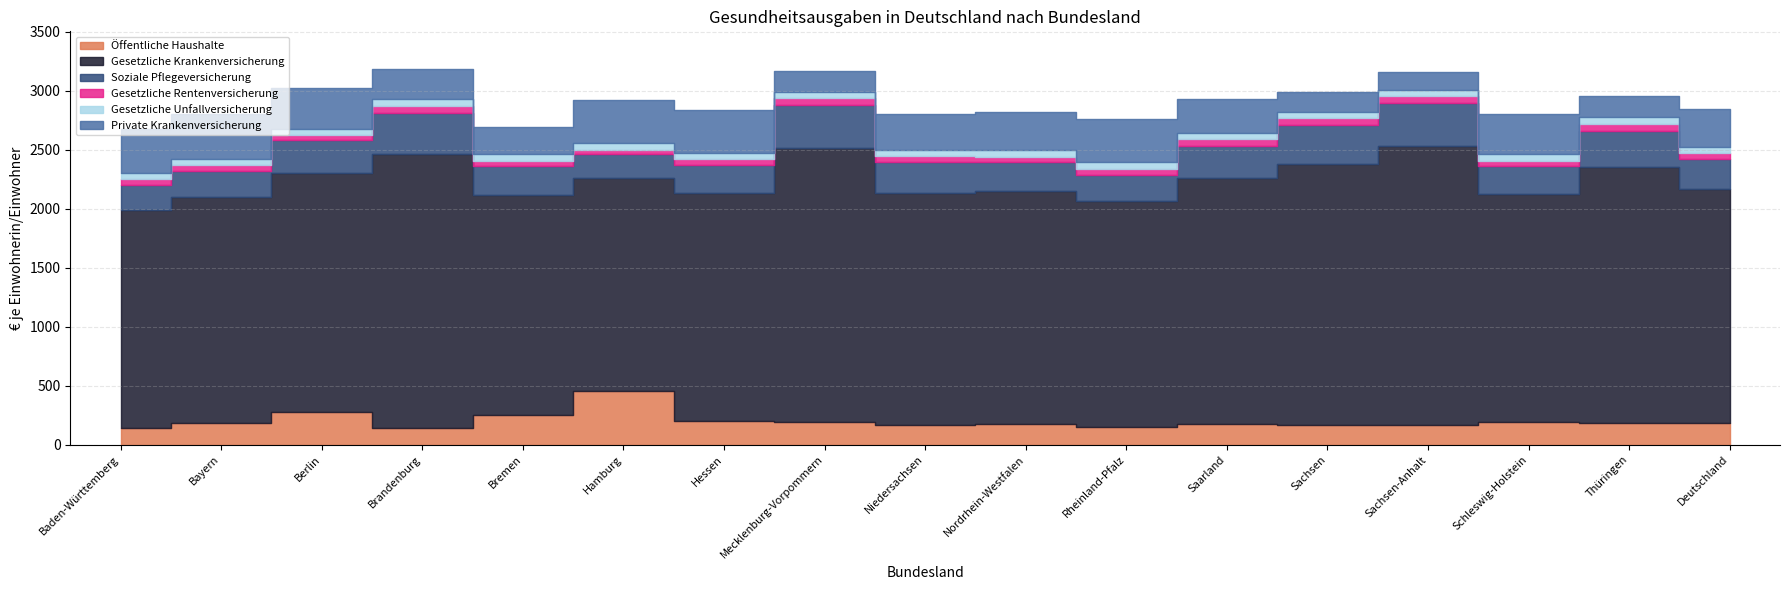

Reading left to right, what are all the values shown in this chart?

Öffentliche Haushalte: 145	184	273	137	251	451	200	193	167	172	153	178	164	164	193	187	182
Gesetzliche Krankenversicherung: 1847	1912	2027	2323	1864	1810	1935	2322	1965	1979	1912	2081	2217	2364	1932	2170	1987
Soziale Pflegeversicherung: 207	219	278	354	245	199	236	365	260	245	222	275	328	368	237	298	251
Gesetzliche Rentenversicherung: 51	52	44	56	44	37	46	56	52	45	49	52	59	58	44	64	50
Gesetzliche Unfallversicherung: 55	55	55	55	55	55	55	55	55	55	55	55	55	55	55	55	55
Private Krankenversicherung: 371	382	342	259	229	366	360	177	306	323	372	291	165	149	339	180	321